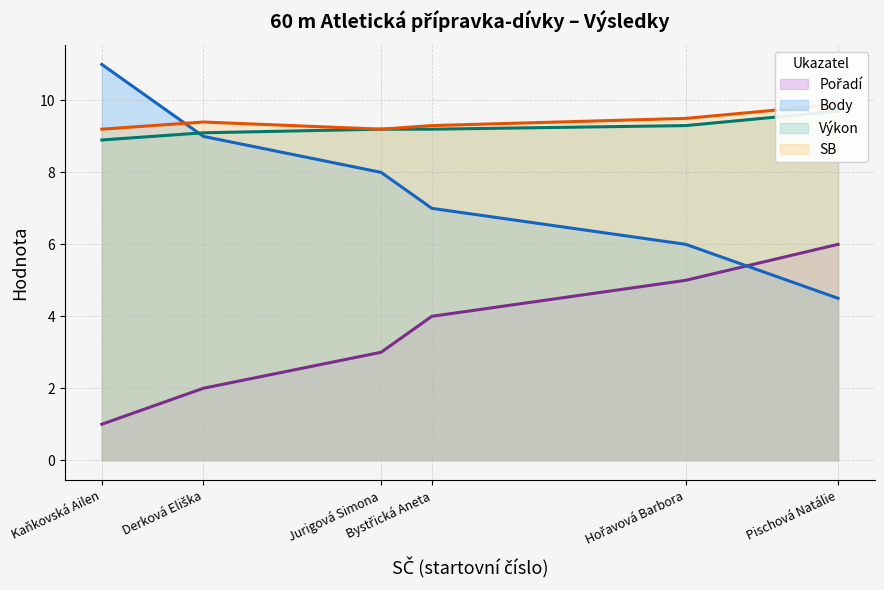

How many lines are shown in the chart?

4